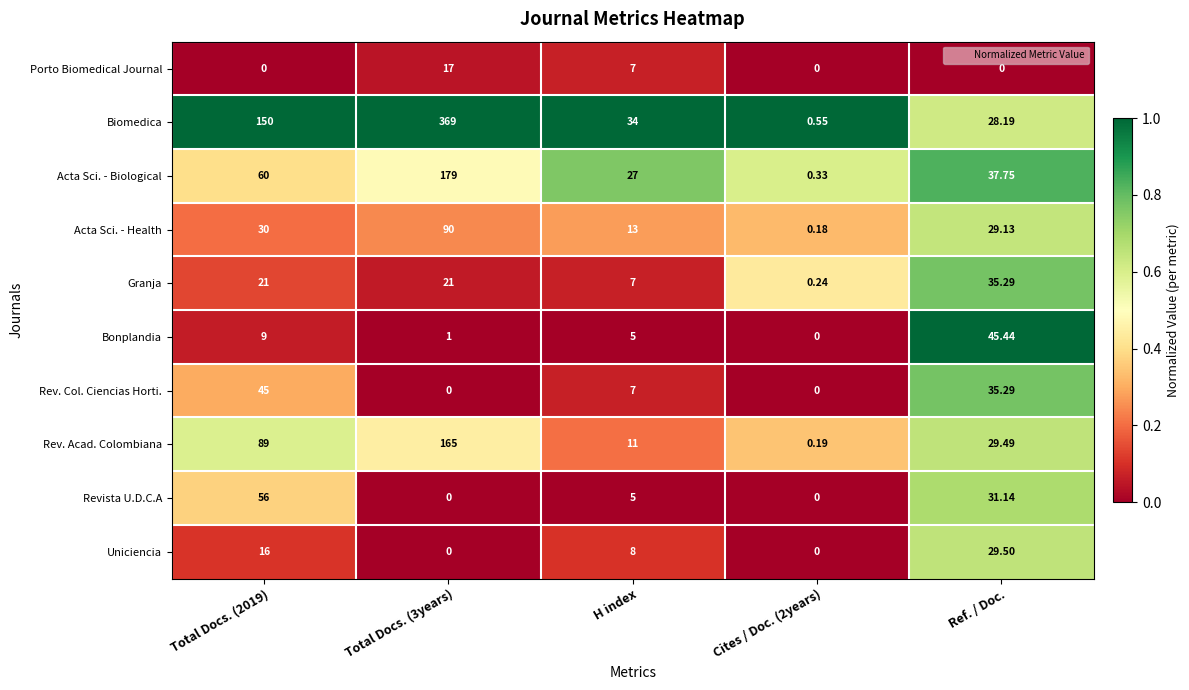

List the series in order of their peak value, highest first.

Biomedica, Acta Sci. - Biological, Rev. Acad. Colombiana, Acta Sci. - Health, Revista U.D.C.A, Bonplandia, Rev. Col. Ciencias Horti., Granja, Uniciencia, Porto Biomedical Journal